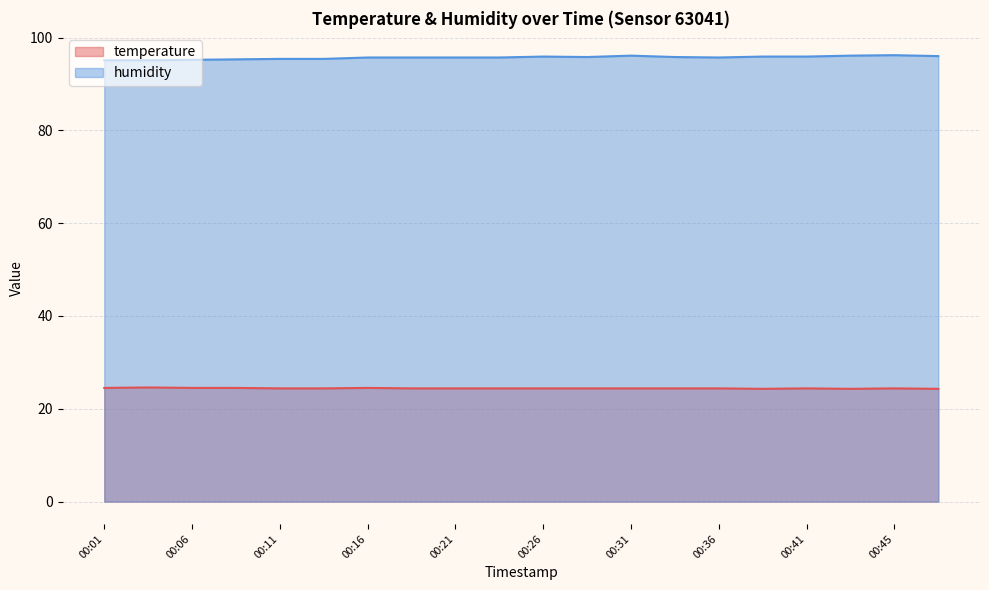

The temperature series shows 24.4 at 00:36. True or false?

True